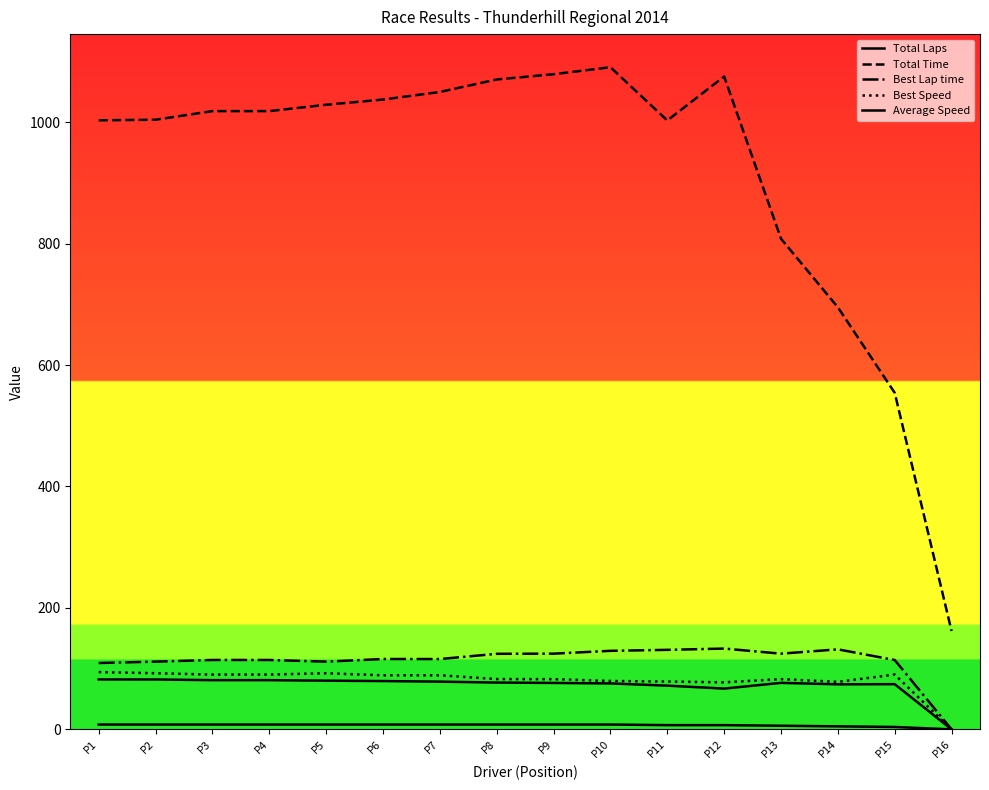

True or false: Average Speed and Total Laps cross at least once.

False